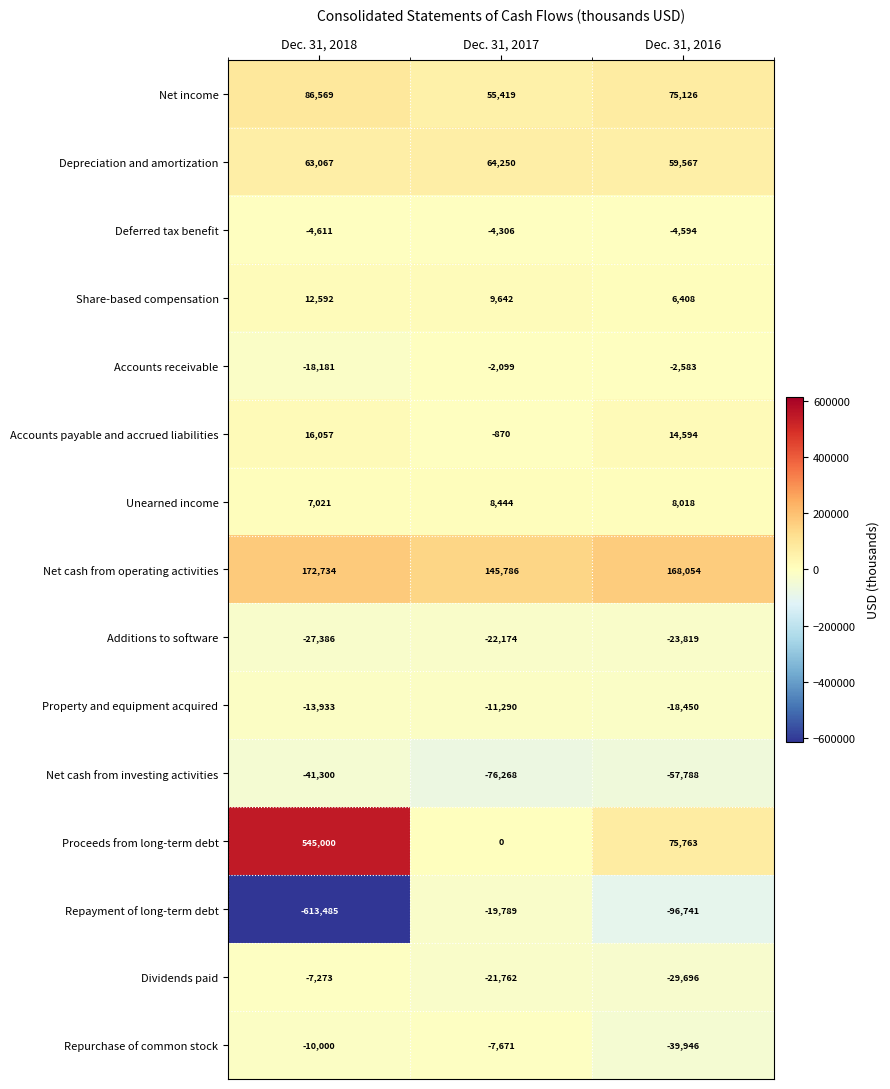

Which series has the largest total across all categories?

Proceeds from long-term debt